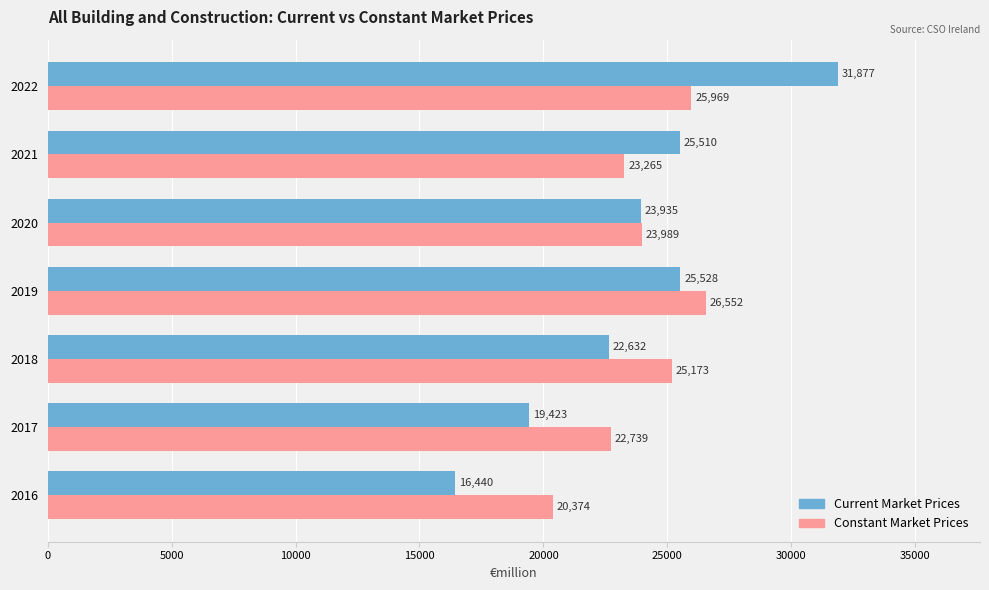

True or false: Constant Market Prices has a value of 30266.2 at 2016.

False